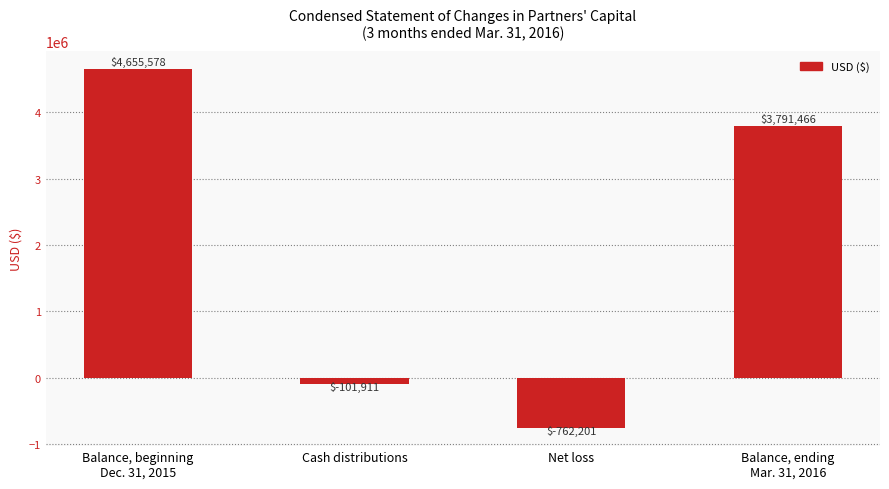

What is the sum of the values at Net loss and Balance, ending
Mar. 31, 2016?

3029265